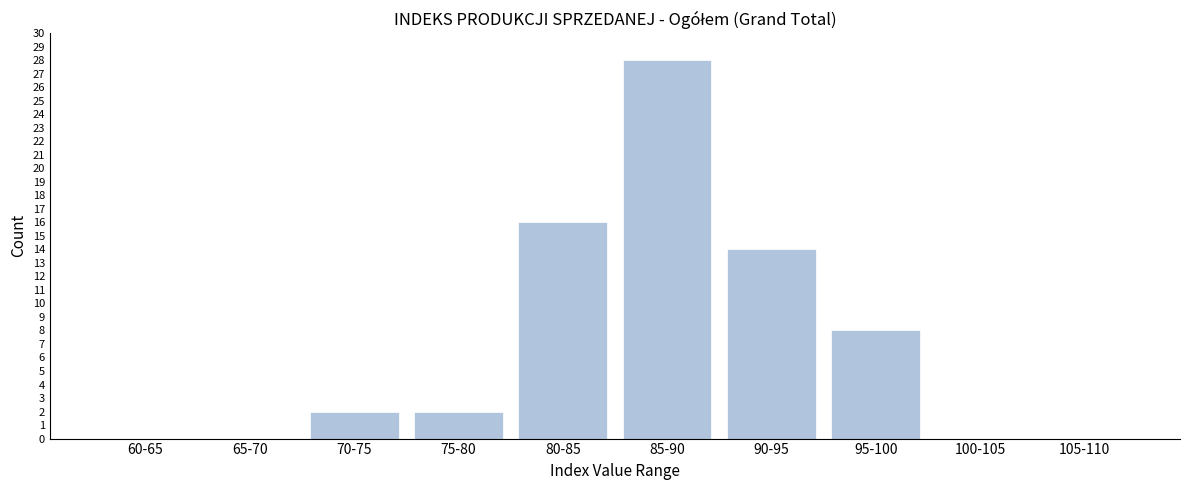

Reading left to right, transcribe all the data shown in this chart.

60-65=0	65-70=0	70-75=2	75-80=2	80-85=16	85-90=28	90-95=14	95-100=8	100-105=0	105-110=0